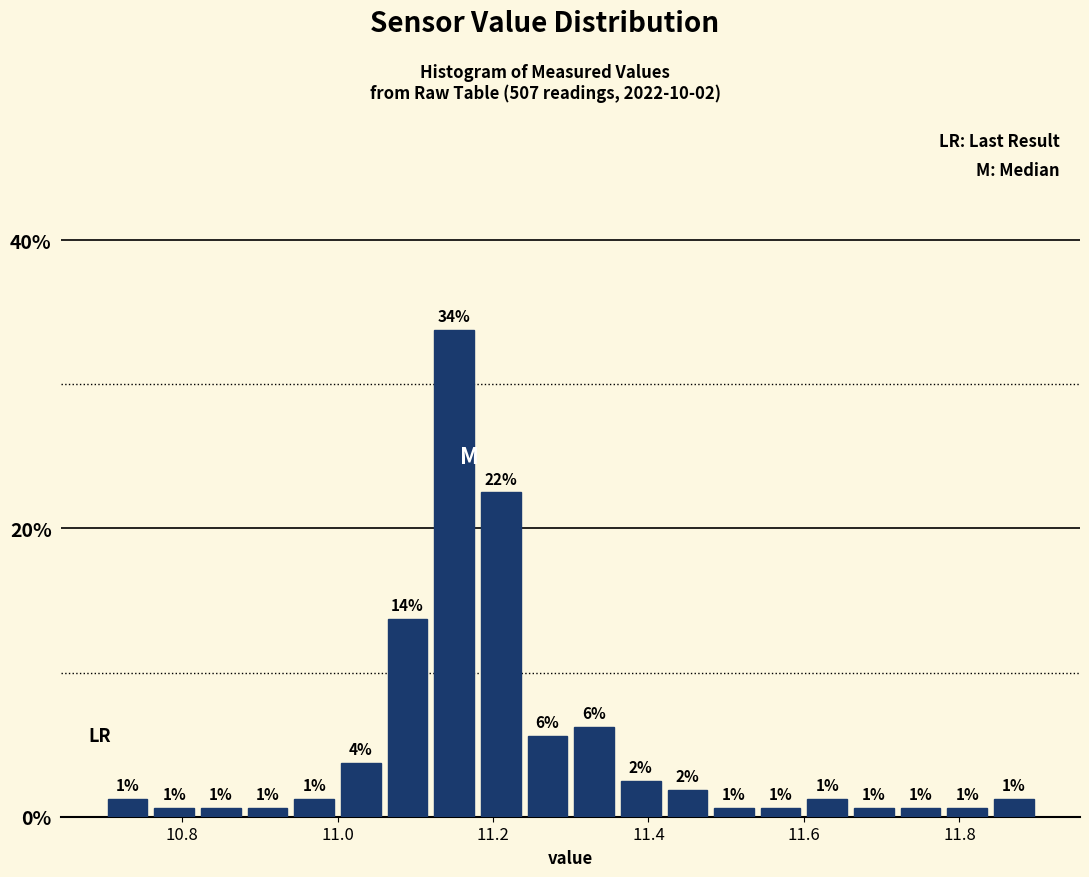

Read against the x-axis, roughly where is the centre of the tallest bar?

11.16